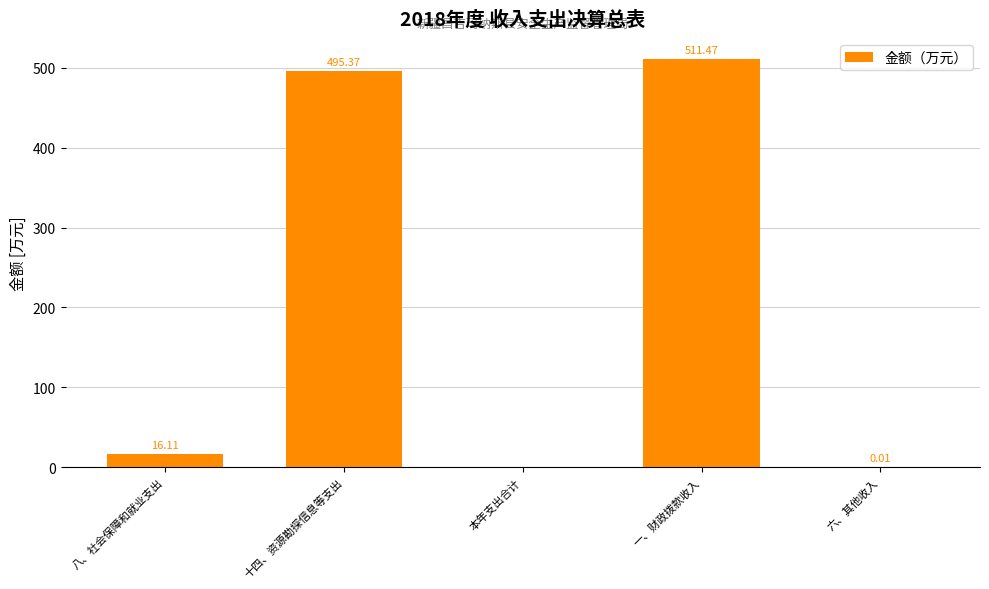

What is the change in value from 八、社会保障和就业支出 to 十四、资源勘探信息等支出?

+479.3